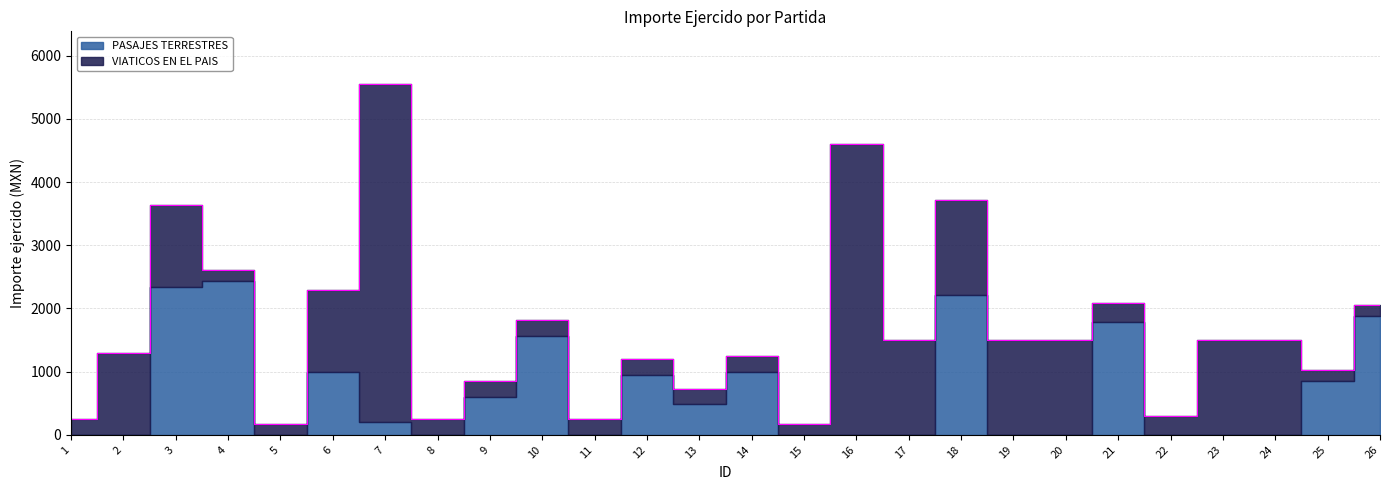

What is the value of the VIATICOS EN EL PAIS point at the 23rd from the left?

1500.0